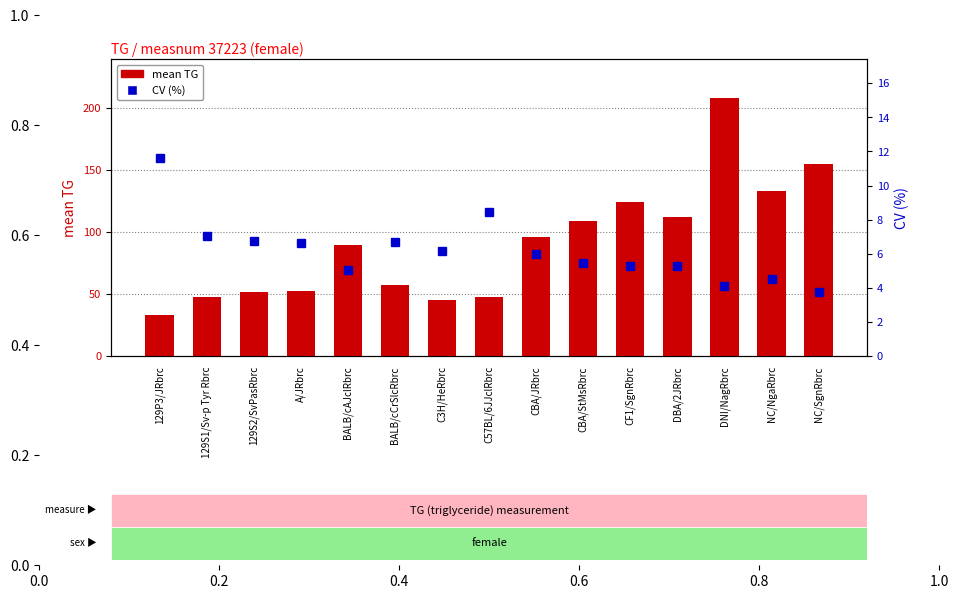

What is the difference between the highest and lowest values at CF1/SgnRbrc?

118.7